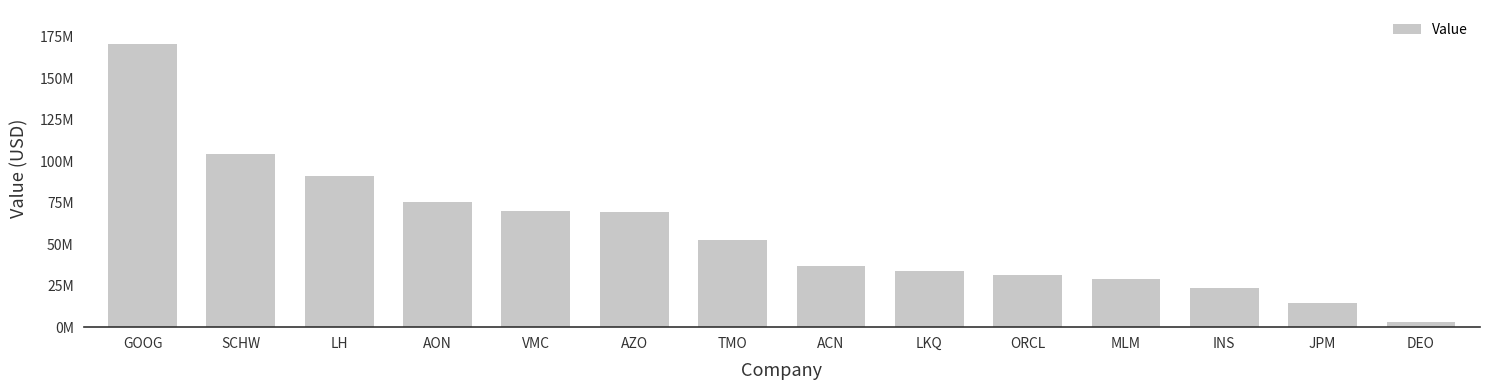

The chart shows a value of 9670412 at MLM. True or false?

False